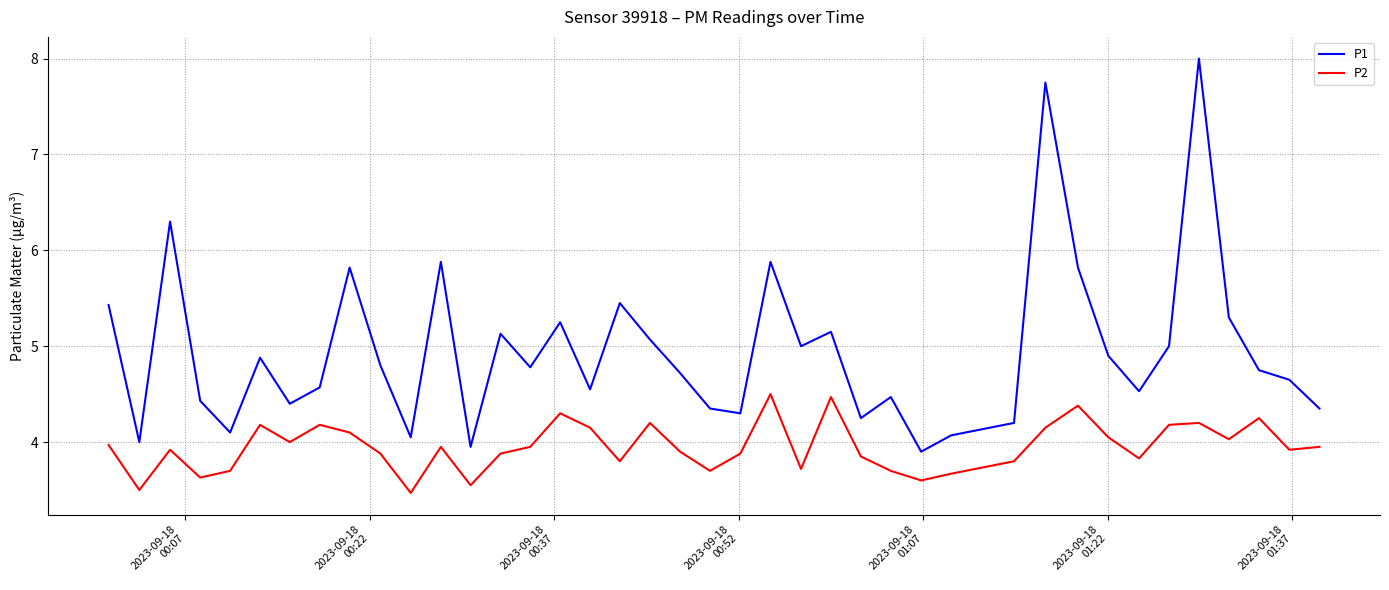

True or false: P2 and P1 intersect in this chart.

False